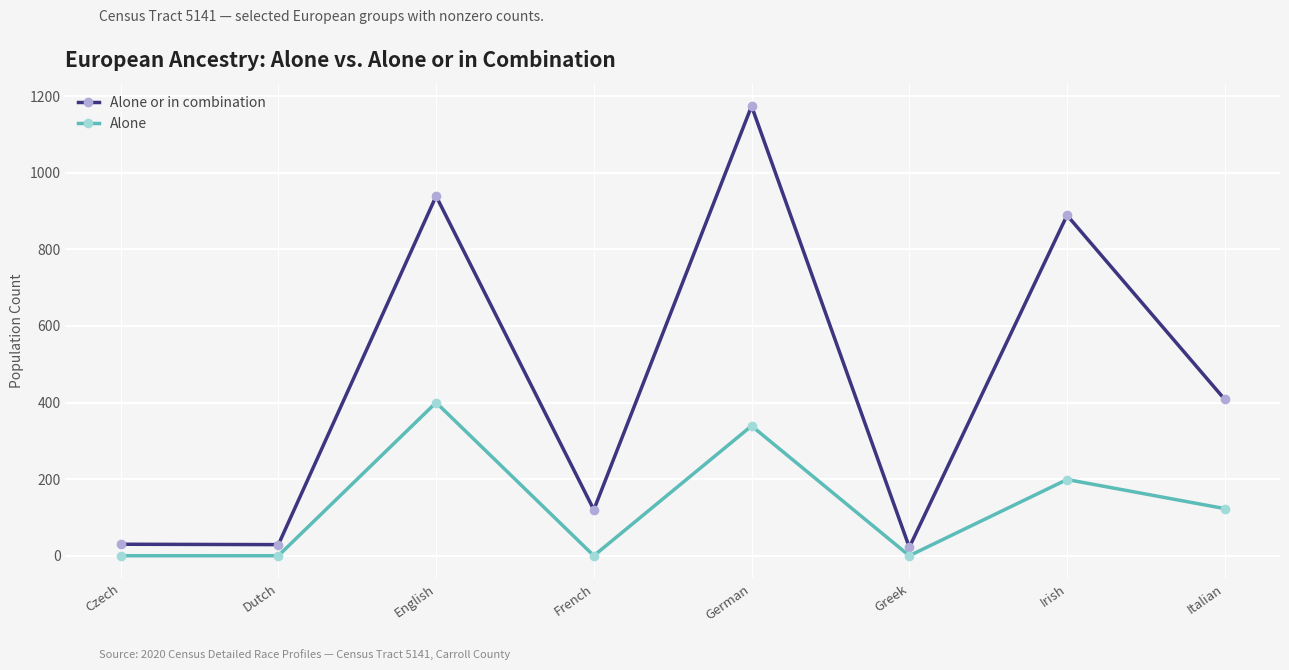

What is the label of the 1st point from the right?

Italian